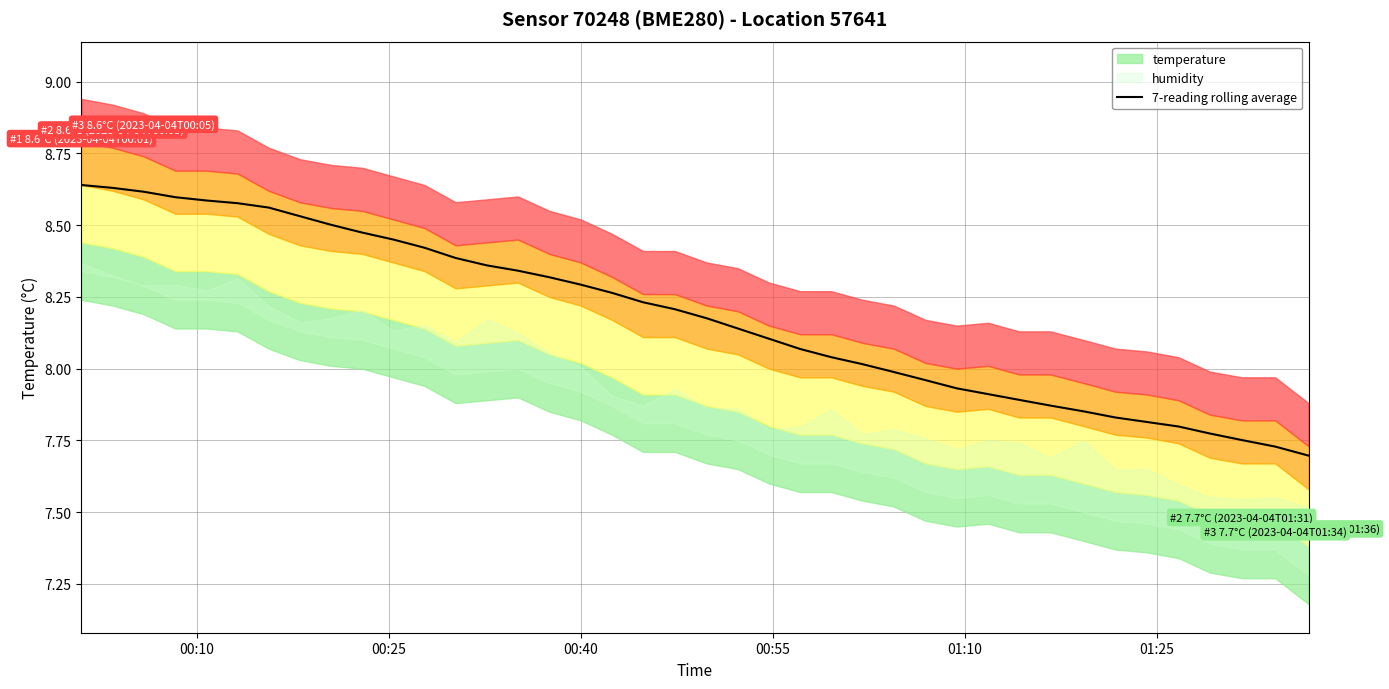

Reading left to right, extract all data points from this chart.

8.6	8.6	8.6	8.6	8.6	8.6	8.6	8.5	8.5	8.5	8.4	8.4	8.4	8.4	8.3	8.3	8.3	8.3	8.2	8.2	8.2	8.1	8.1	8.1	8.0	8.0	8.0	8.0	7.9	7.9	7.9	7.9	7.9	7.8	7.8	7.8	7.8	7.8	7.7	7.7